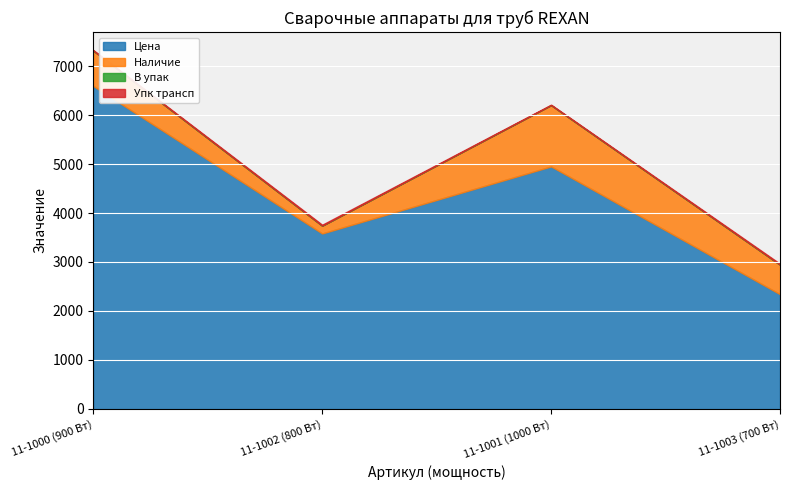

What are all the series names shown in the legend?

Цена, Наличие, В упак, Упк трансп